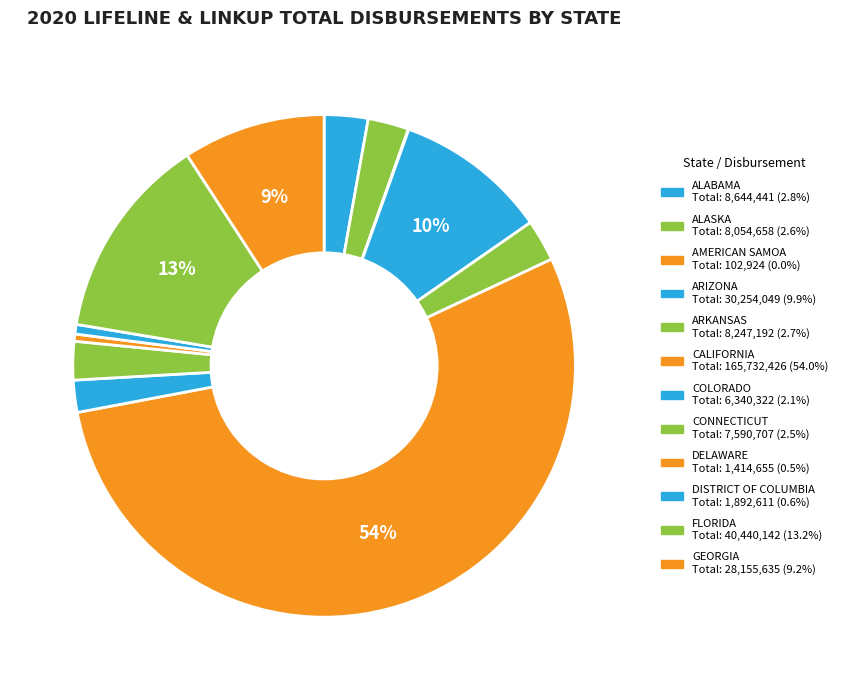

True or false: ALASKA accounts for 3% of the total.

True